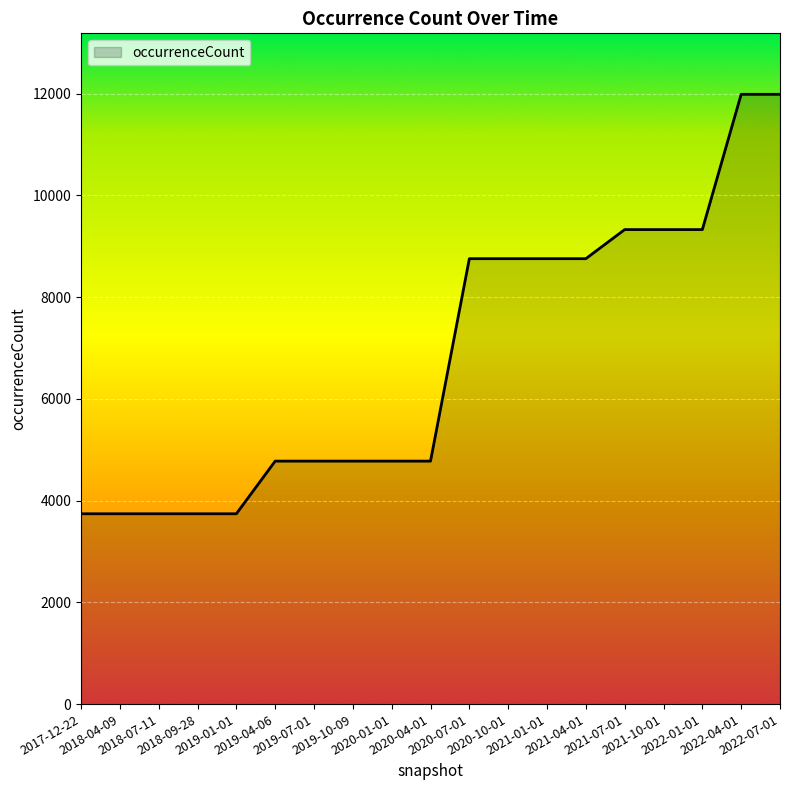

What is the maximum value shown in the chart?

11986